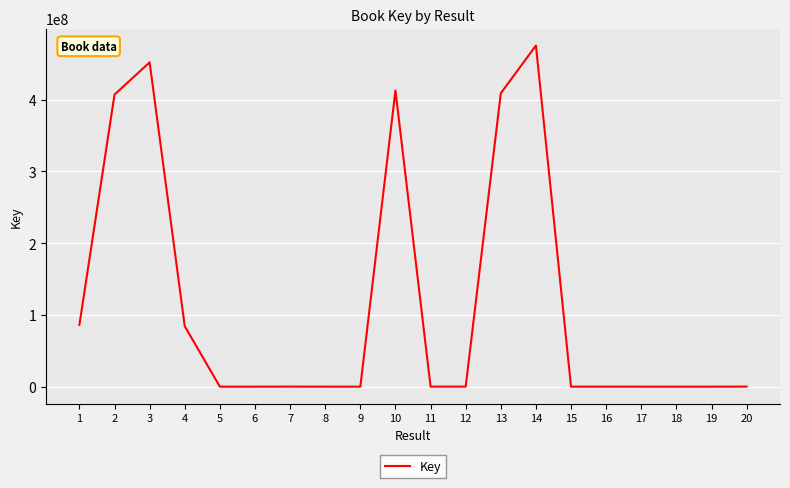

What is the maximum value shown in the chart?

475488640